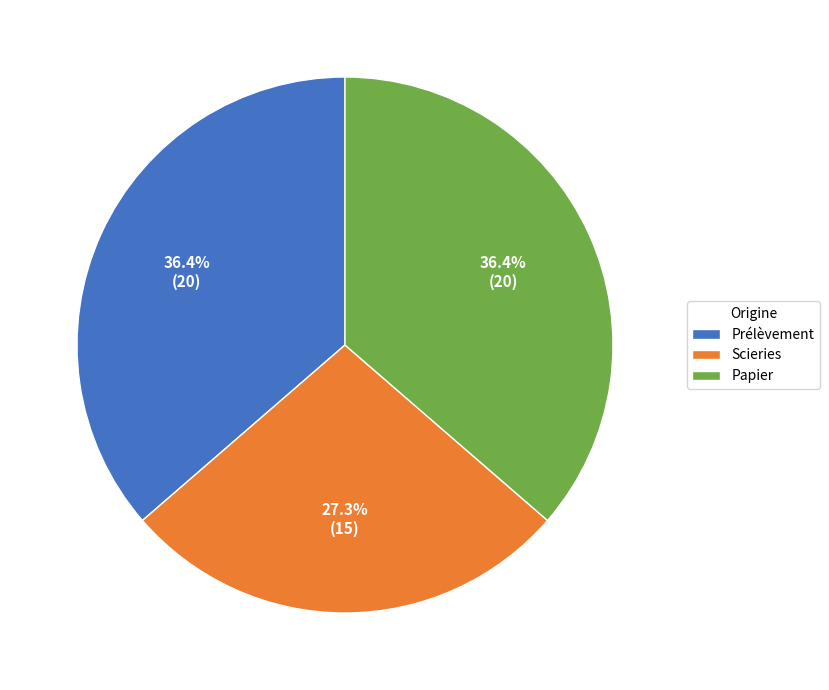

To the nearest percent, what is the average slice percentage?

33%